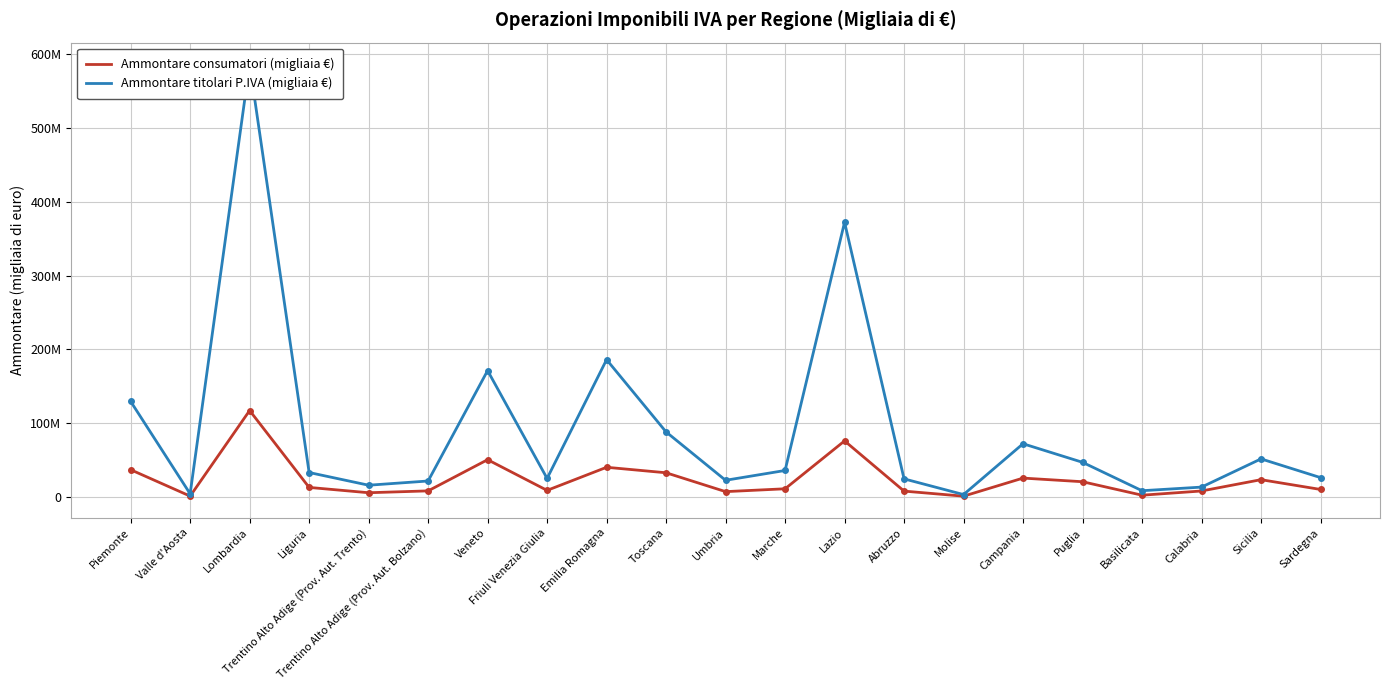

What is the label of the 14th point from the left?

Abruzzo